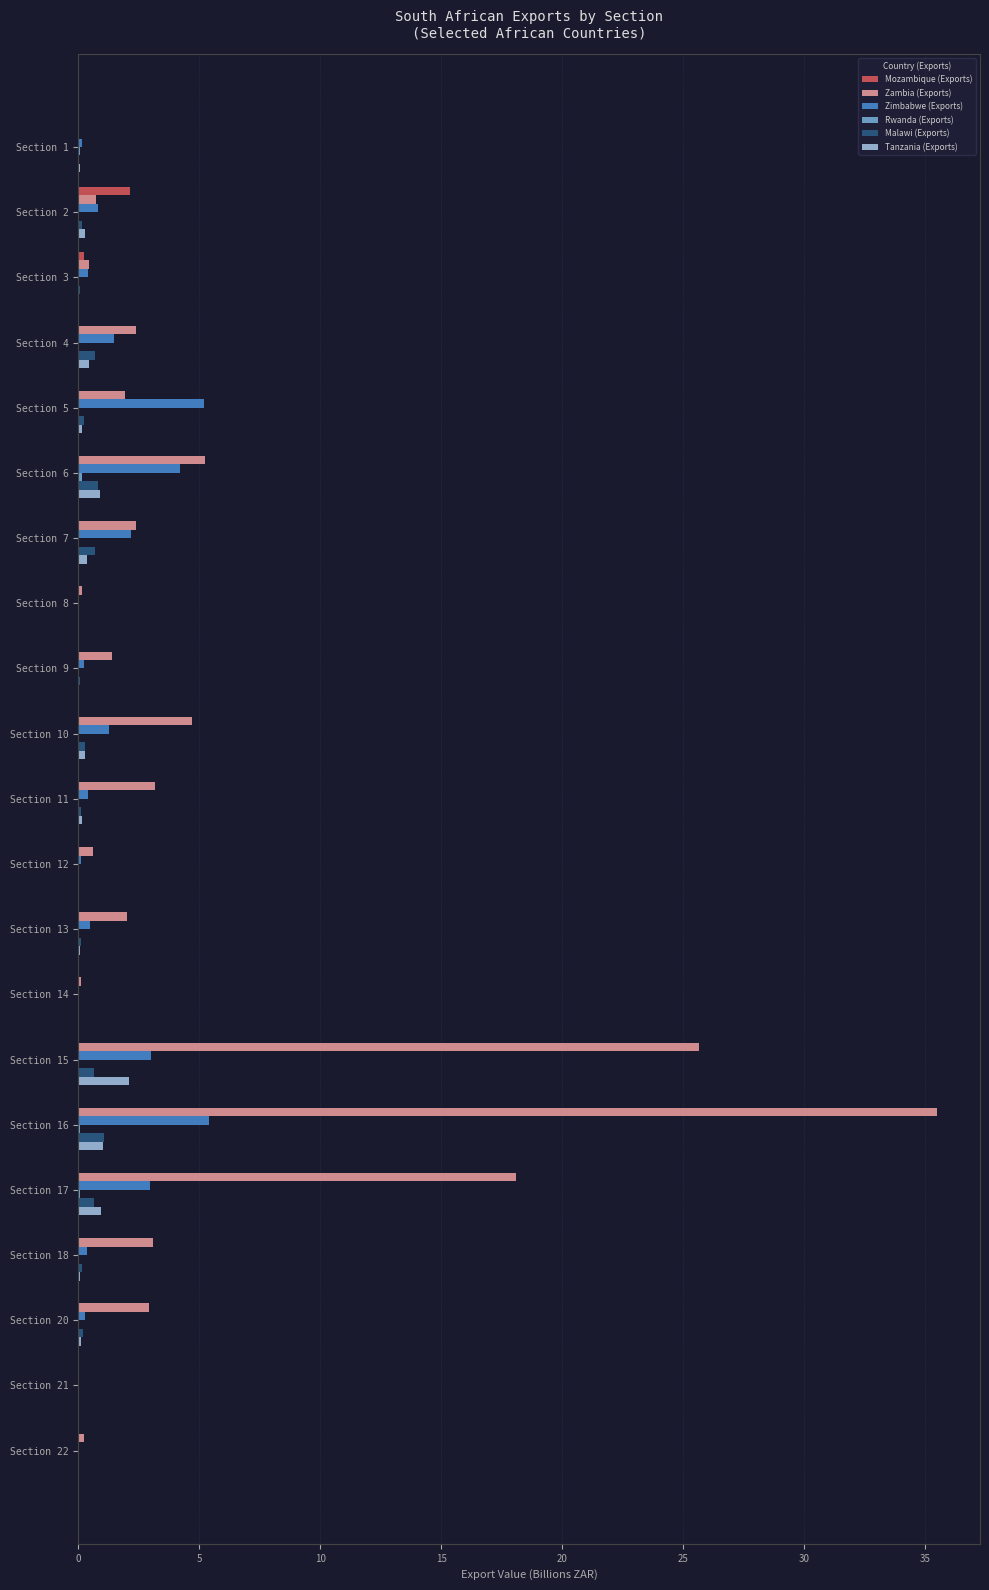

Which series has the largest total across all categories?

Zambia (Exports)